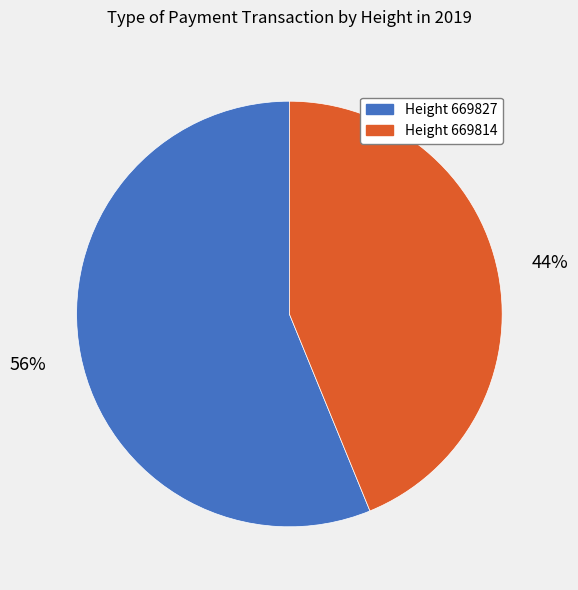

To the nearest percent, what portion does Height 669827 represent?

56%